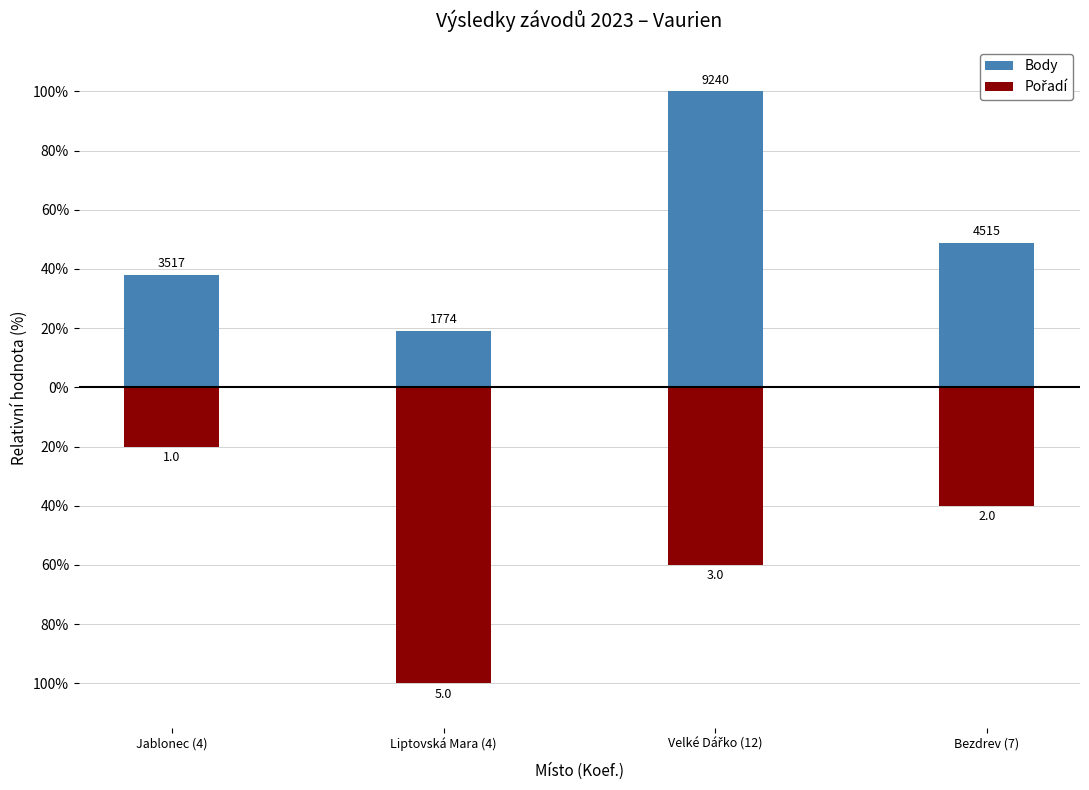

What is the difference between the maximum and minimum values in the Body series?

80.8